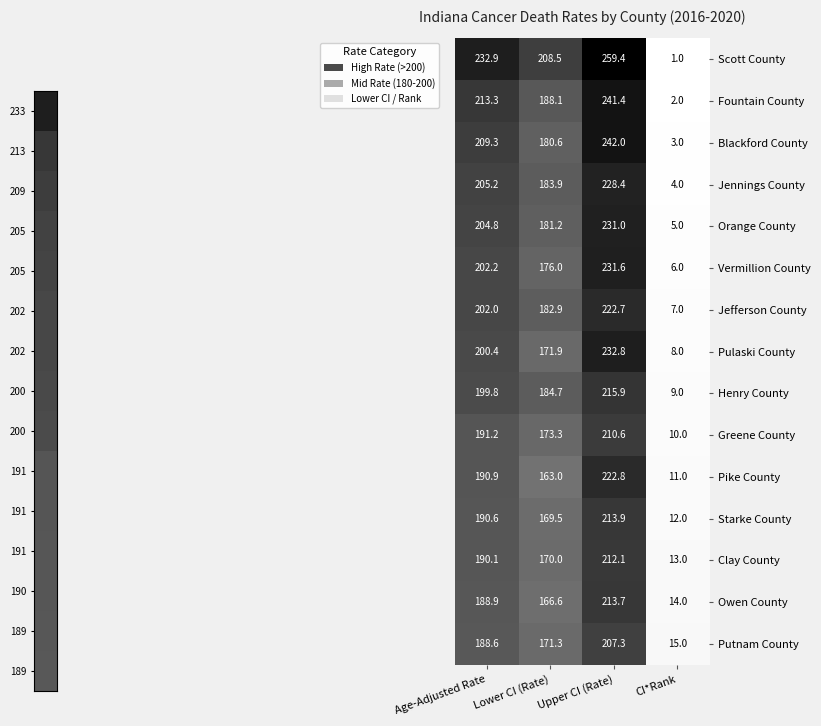

Rank the series at Age-Adjusted Rate from highest to lowest value.

Scott County, Fountain County, Blackford County, Jennings County, Orange County, Vermillion County, Jefferson County, Pulaski County, Henry County, Greene County, Pike County, Starke County, Clay County, Owen County, Putnam County